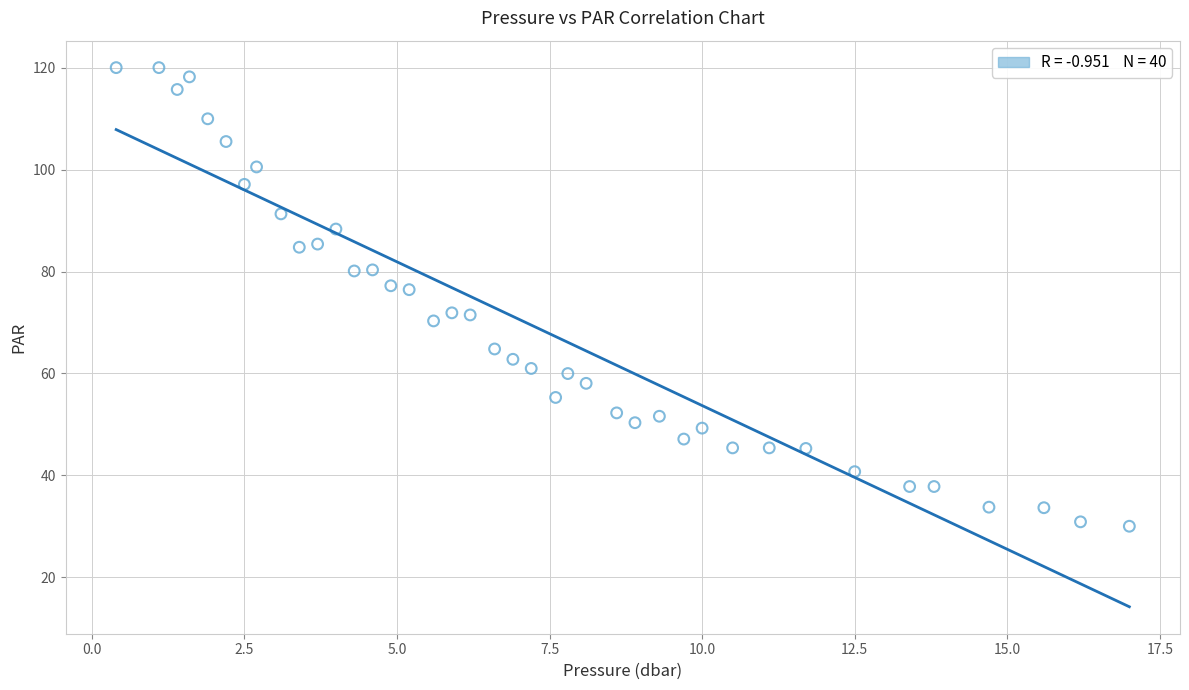

What is the range of Y values (max minus min)?

90.0